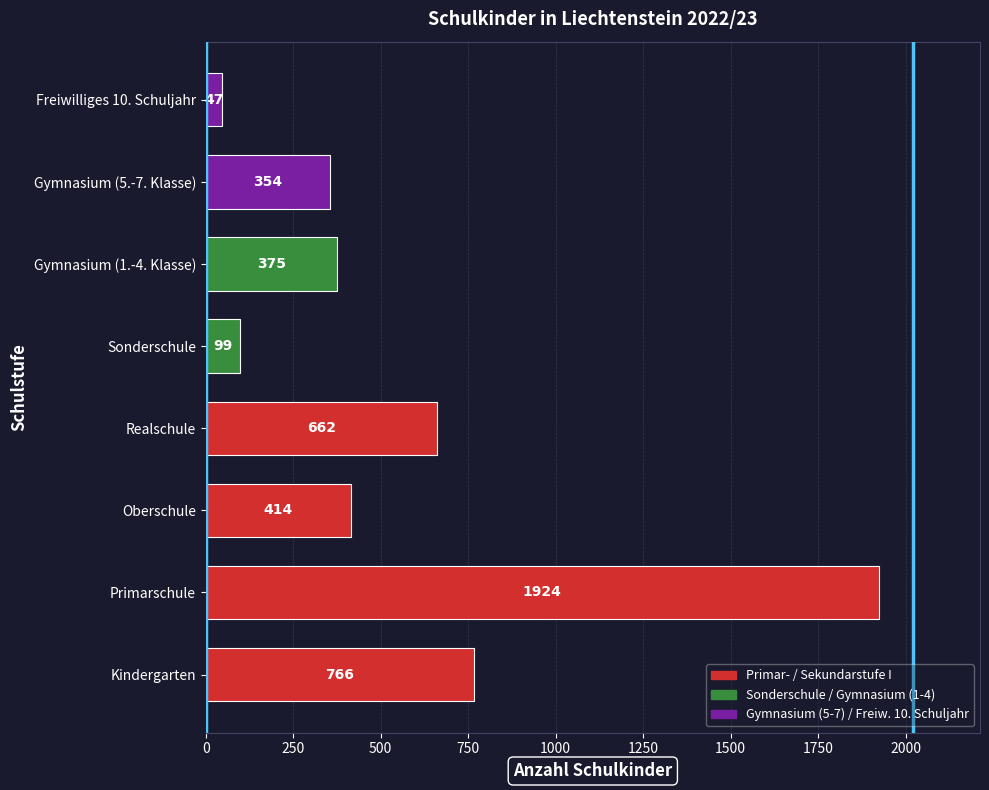

Which category has the lowest value across all series?

Freiwilliges 10. Schuljahr